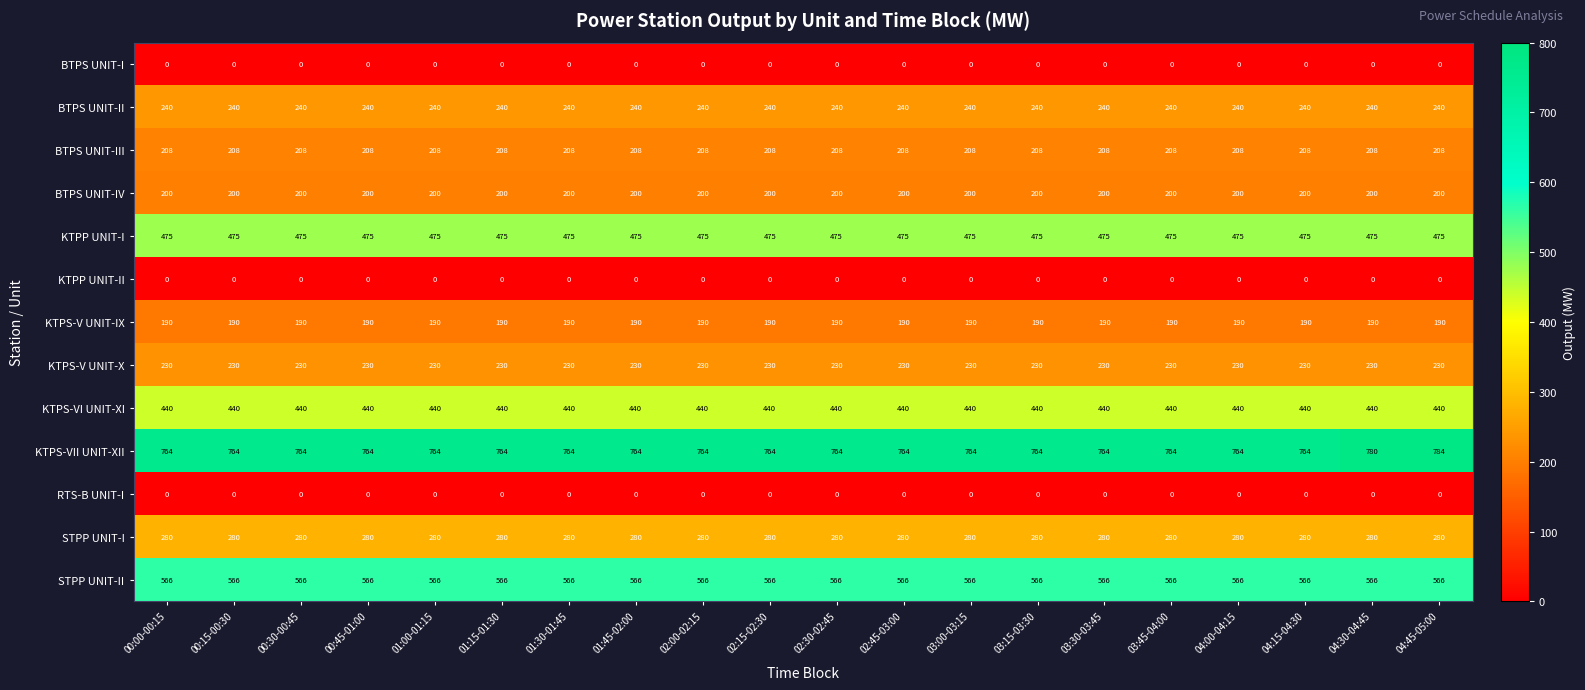

What is the sum of the STPP UNIT-I values at 04:30-04:45 and 04:45-05:00?

560